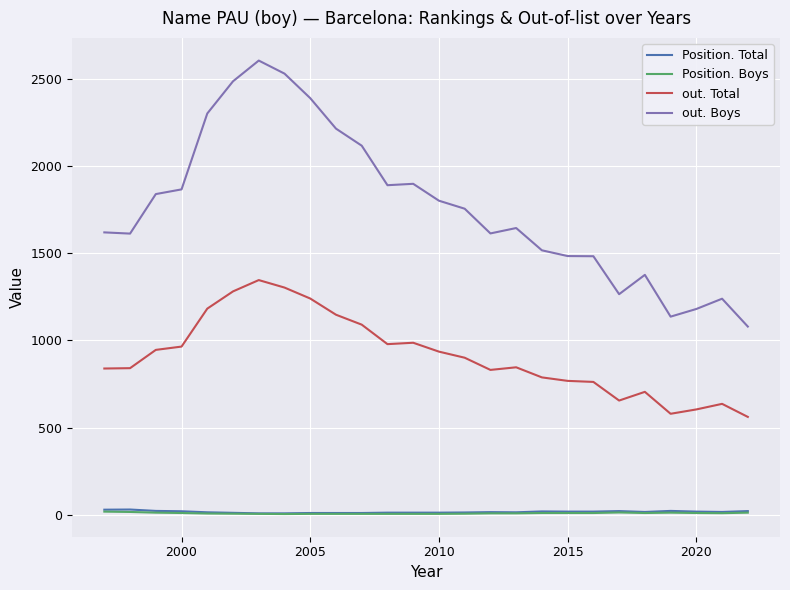

Which series has the largest total across all categories?

out. Boys